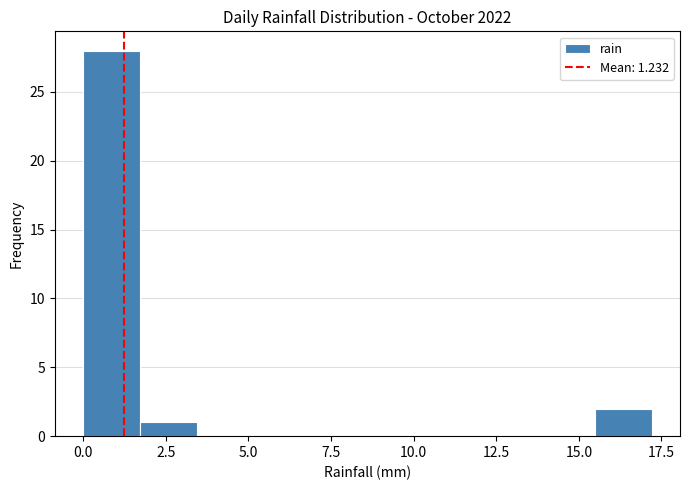

Around what value on the x-axis is the tallest bar? Give the approximate position of its centre, as read against the axis.

1.0